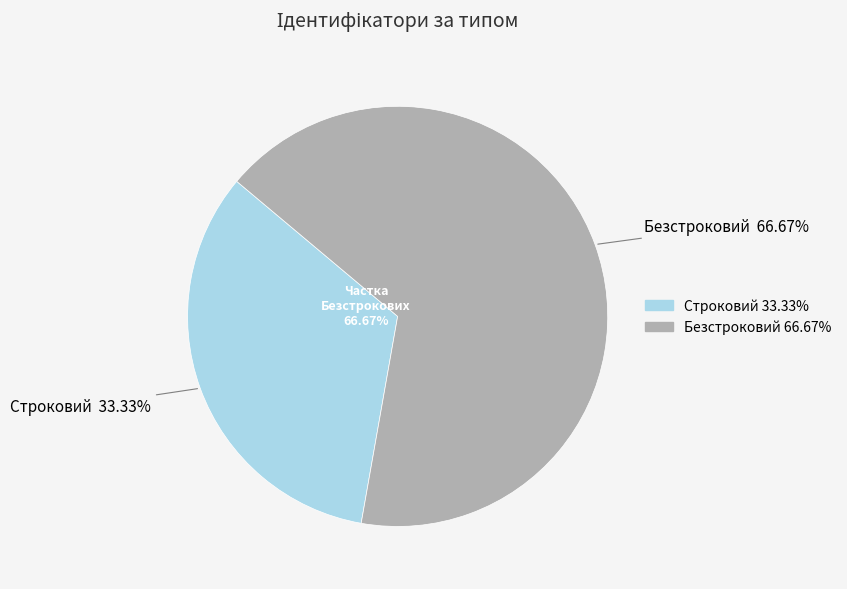

What is the ratio of the value at Строковий to the value at Безстроковий?

0.5